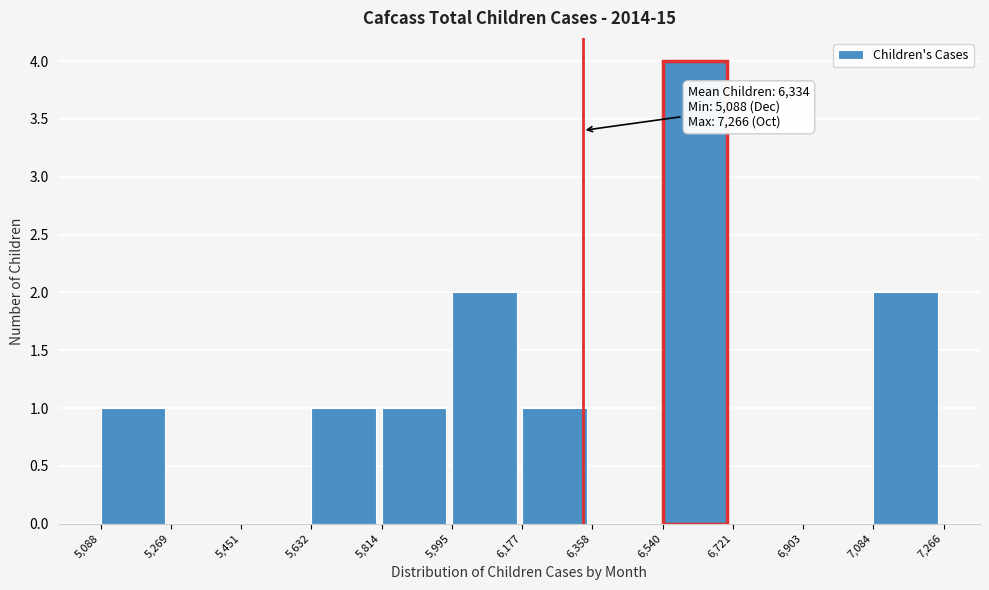

Which range on the x-axis has the tallest bar?

6,540 to 6,721